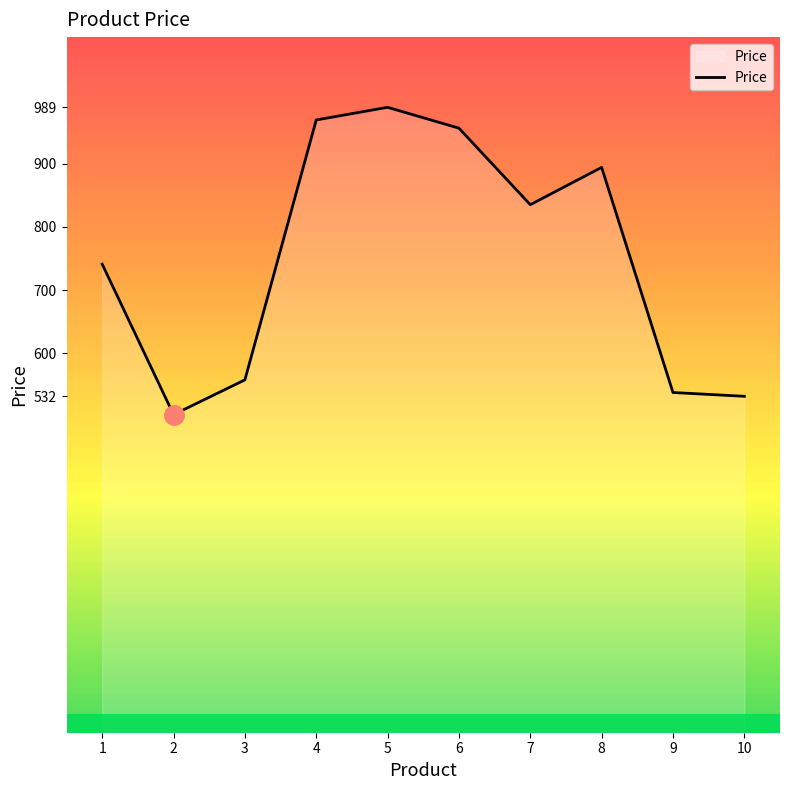

Which has a higher value, 1 or 10?

1